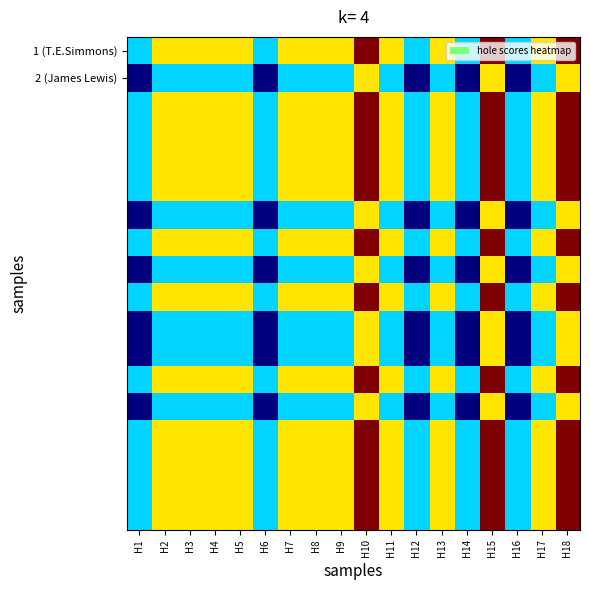

How many categories are shown in the chart?

18